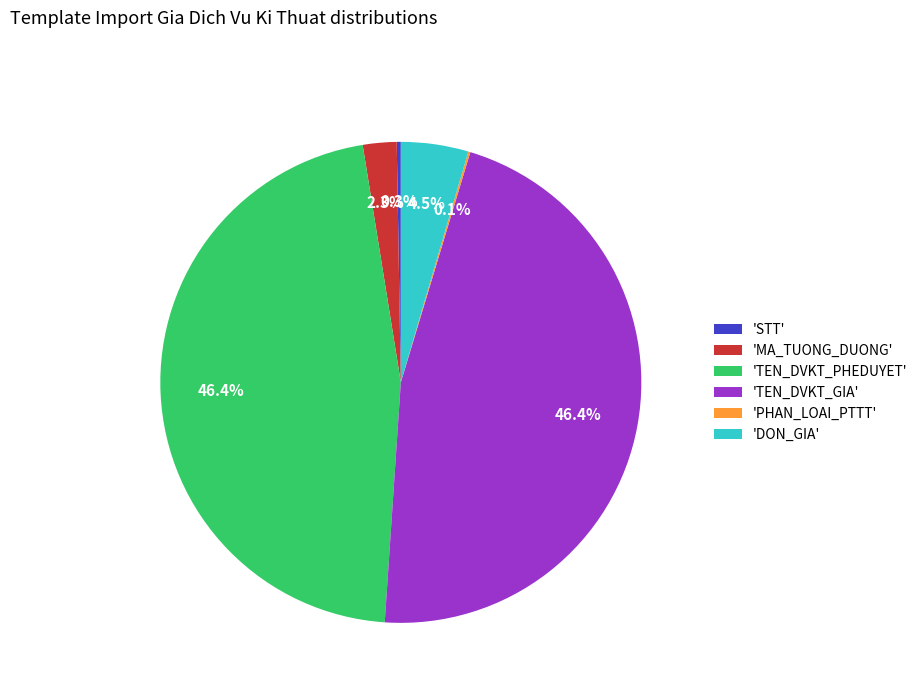

What portion of the pie excludes 'DON_GIA'?

95.5%